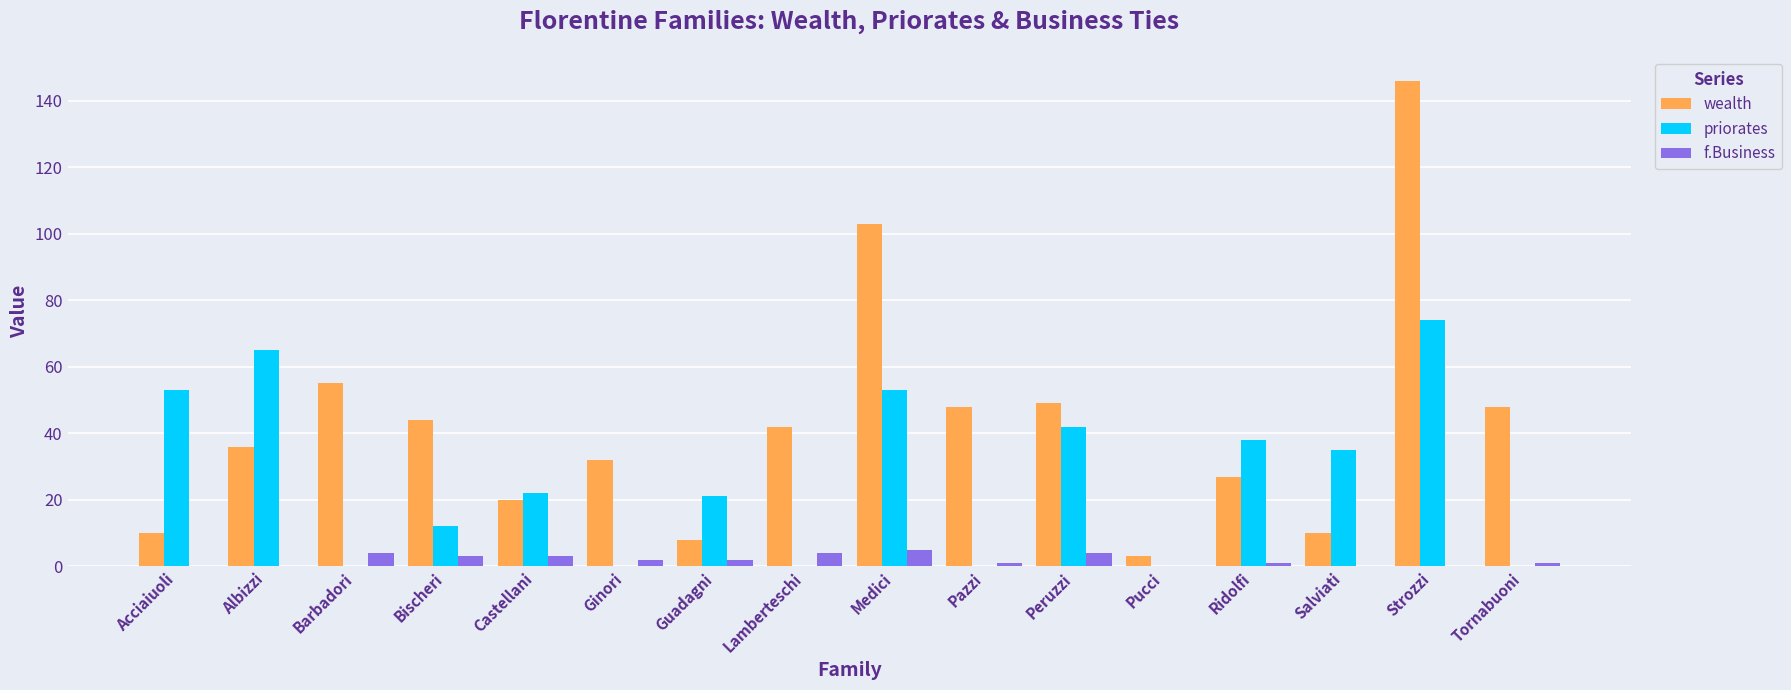

How many data points does each series have?

16